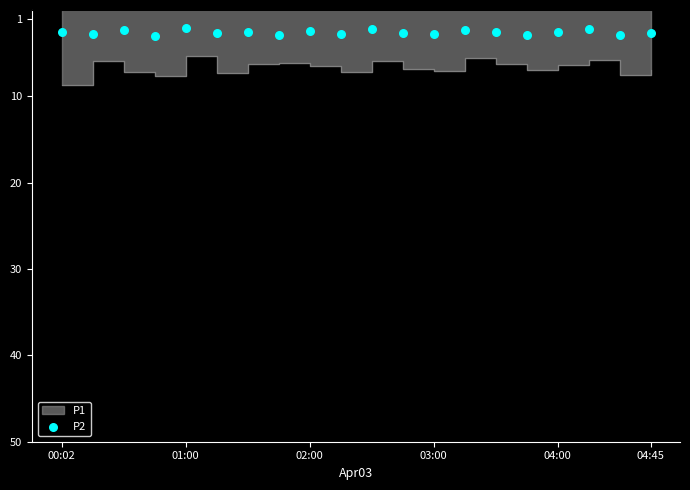

Which has a higher value, 01:00 or 17?

01:00